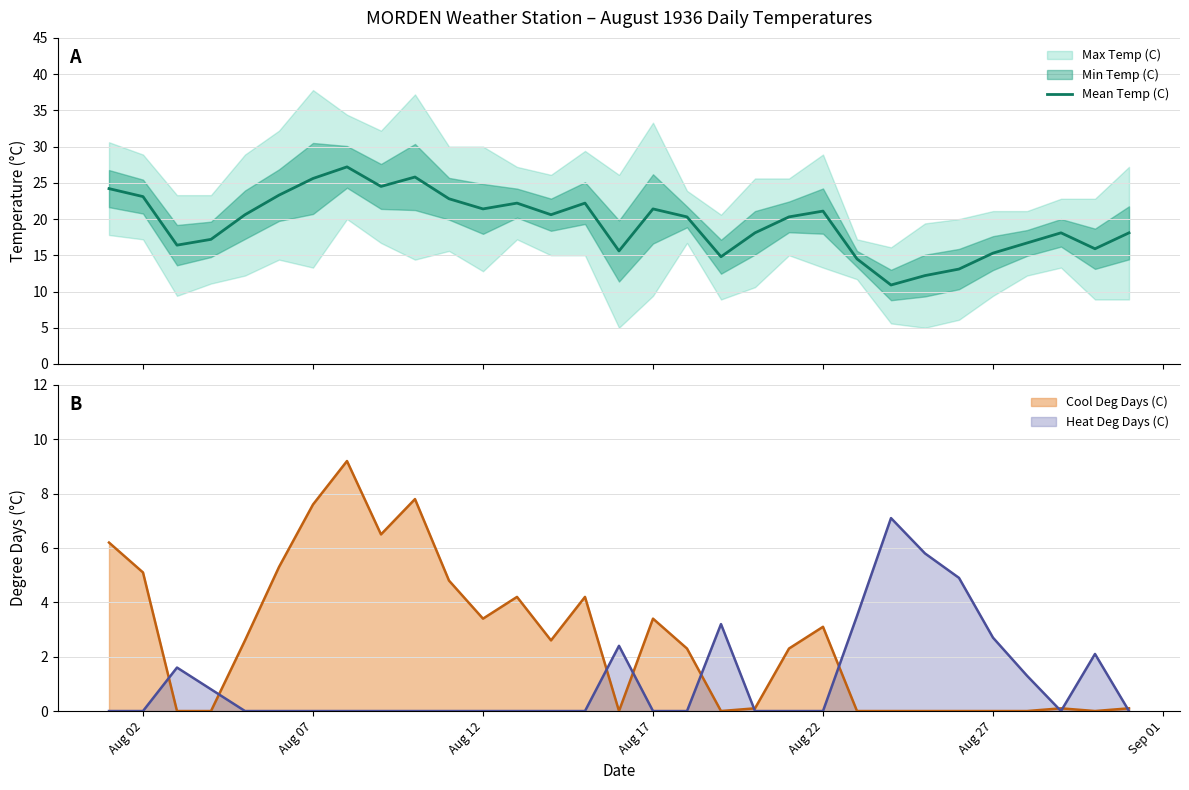

What is the minimum value for Mean Temp (C)?

10.9